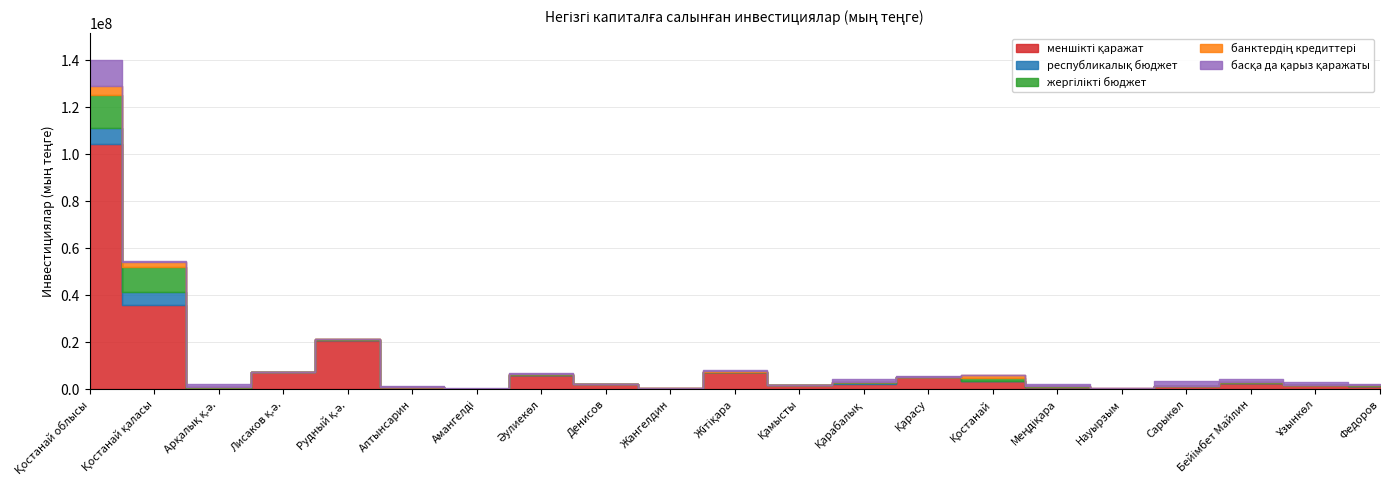

Between Қарасу and Қостанай облысы, which is larger?

Қостанай облысы